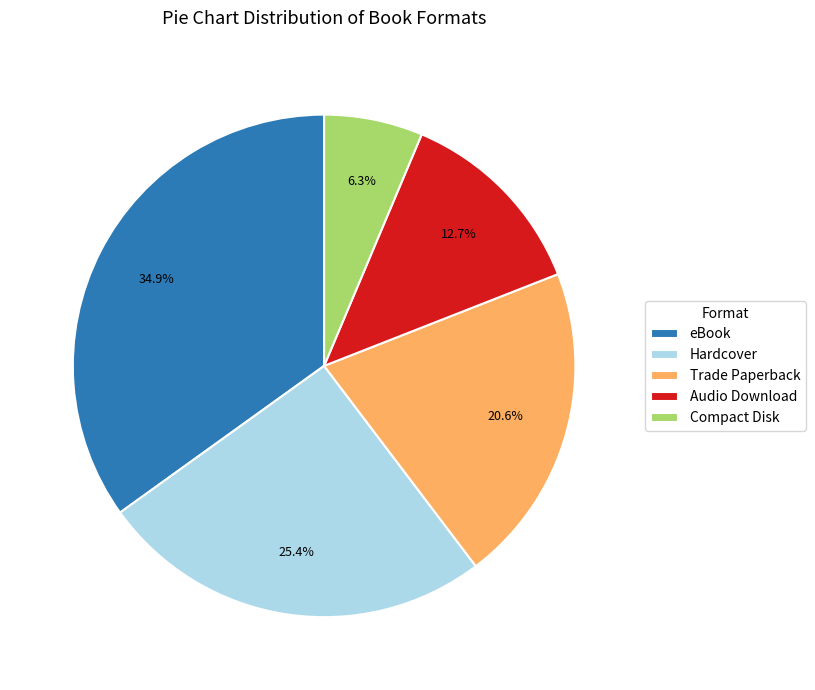

What is the ratio of the value at Compact Disk to the value at Audio Download?

0.5